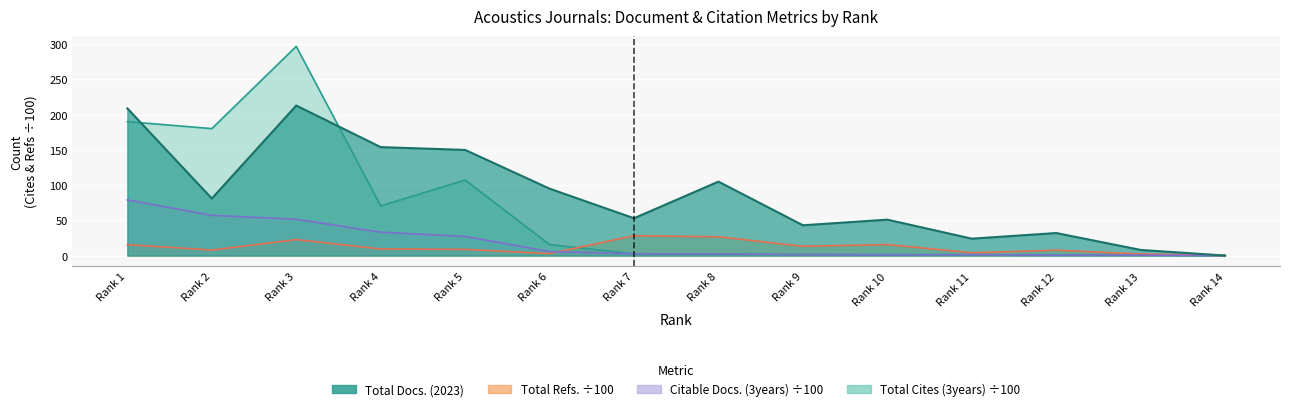

What is the value of the Total Refs. point at the 12th from the left?

7.7